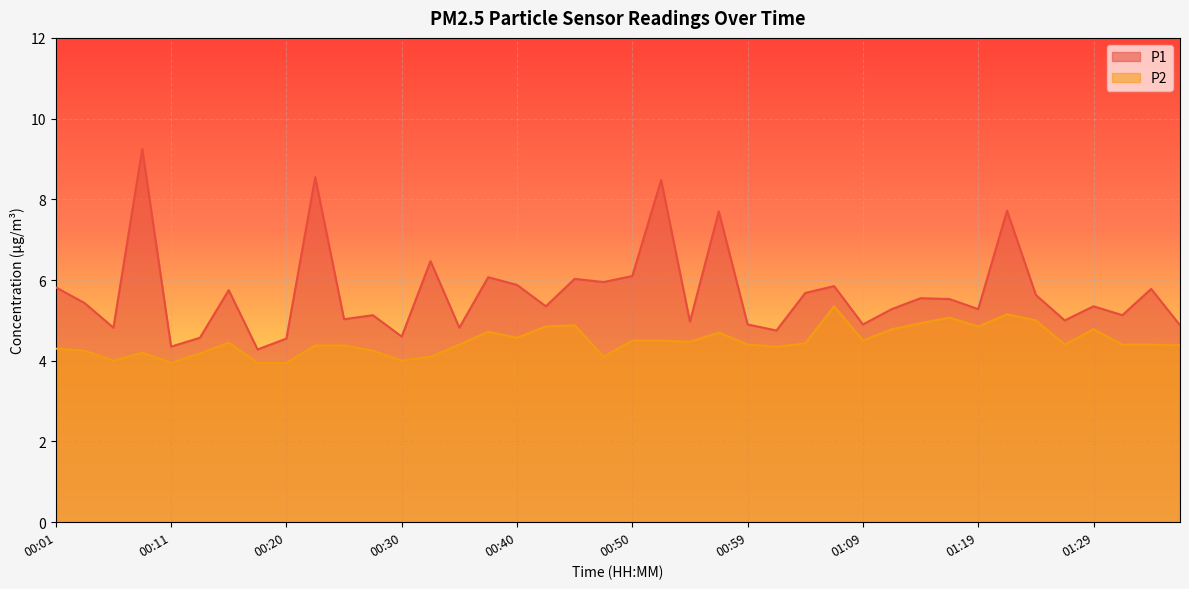

Is the value of P1 at 00:57 greater than the value of P2 at 00:47?

Yes